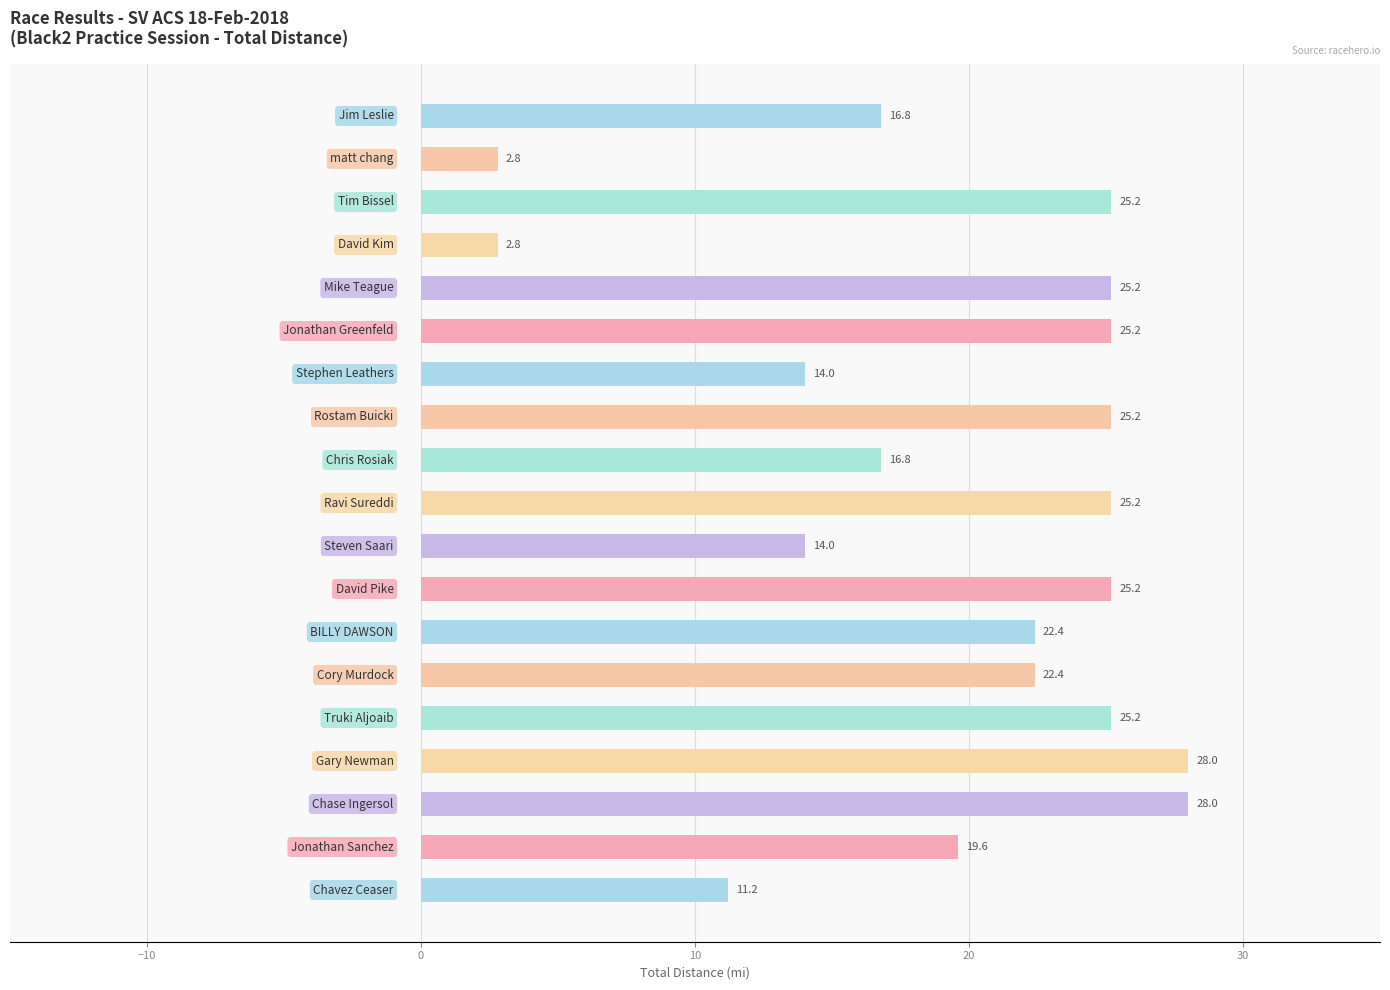

Reading top to bottom, extract all data points from this chart.

16.8	2.8	25.2	2.8	25.2	25.2	14.0	25.2	16.8	25.2	14.0	25.2	22.4	22.4	25.2	28.0	28.0	19.6	11.2